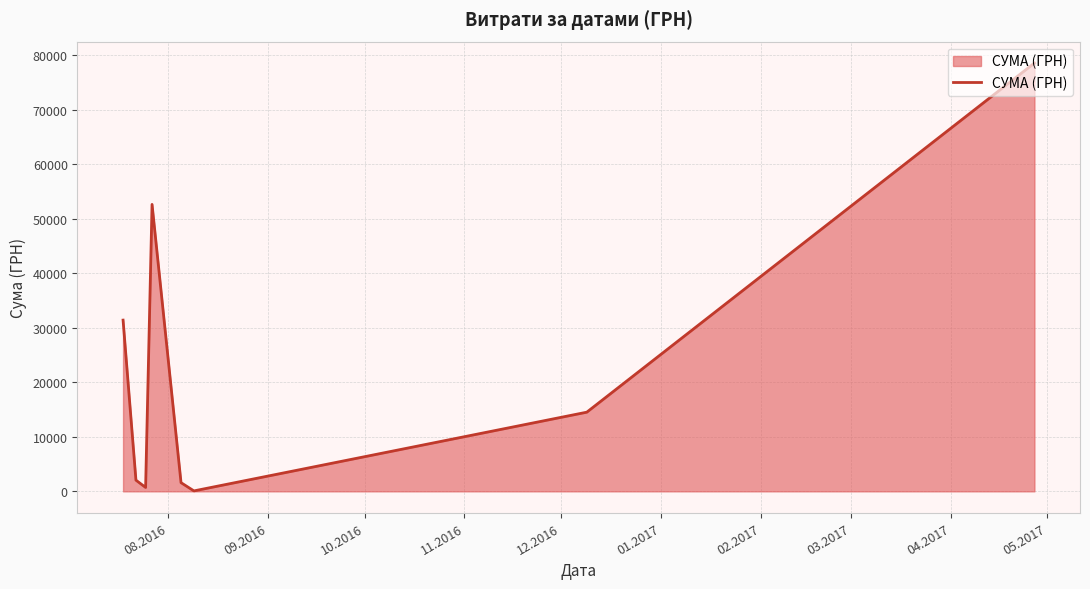

How many interior local valleys (lower than both neighbors) does the data have?

2